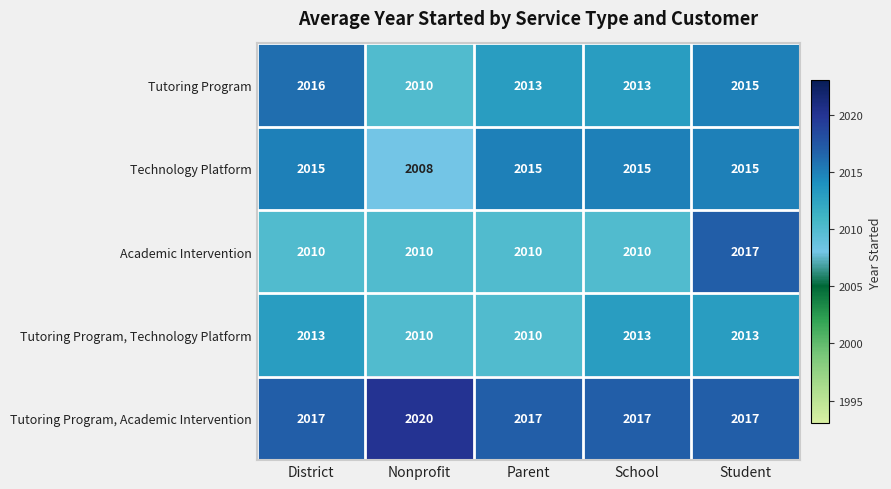

List the series in order of their peak value, highest first.

Tutoring Program, Academic Intervention, Academic Intervention, Tutoring Program, Technology Platform, Tutoring Program, Technology Platform